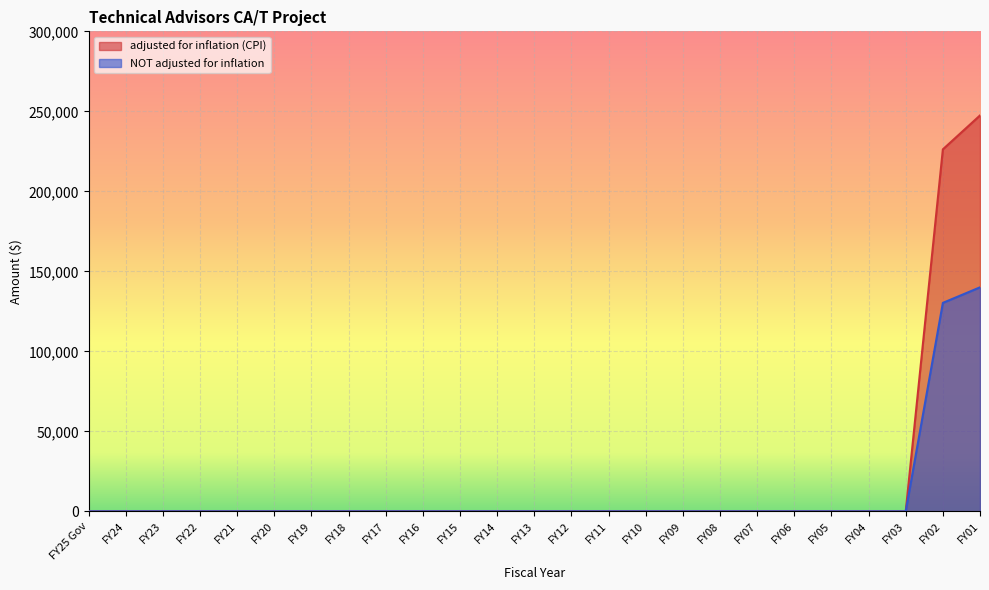

True or false: NOT adjusted for inflation has a value of 92239 at FY16.

False